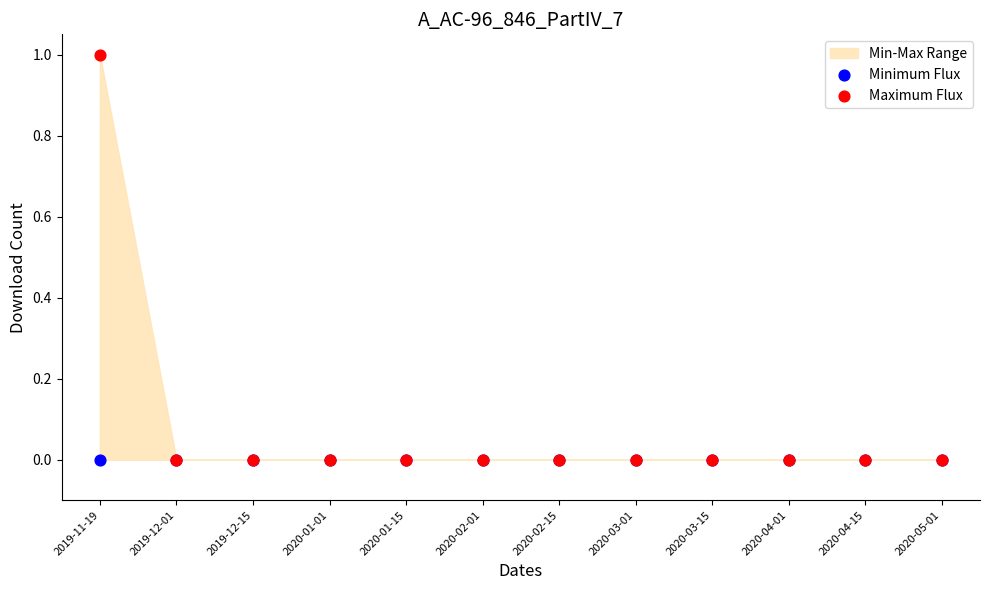

Which series reaches the maximum Y coordinate?

Maximum Flux